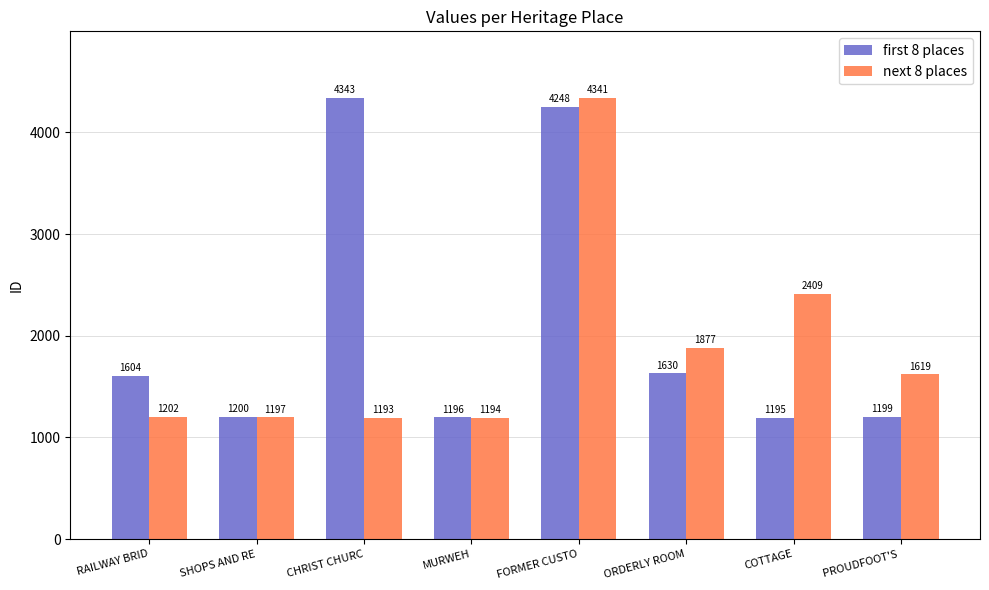

What is the difference between the highest and lowest values at CHRIST CHURC?

3150